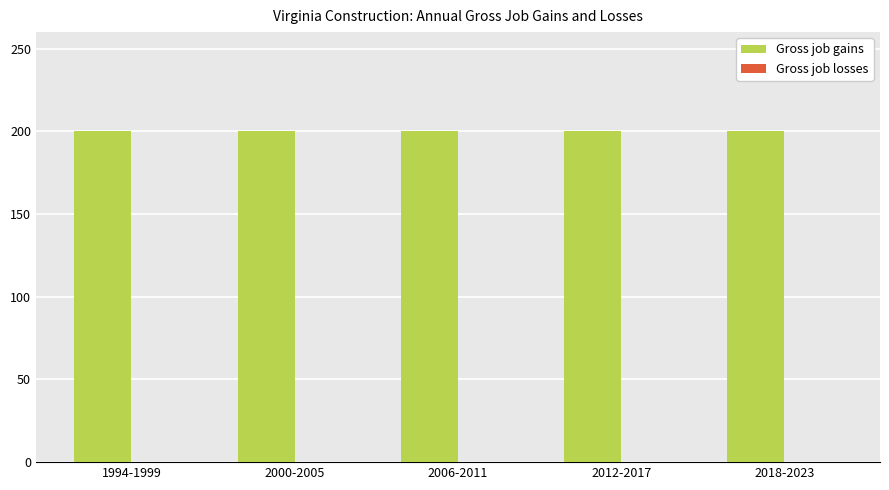

Reading left to right, transcribe all the data shown in this chart.

Gross job gains: 200	200	200	200	200
Gross job losses: 0	0	0	0	0